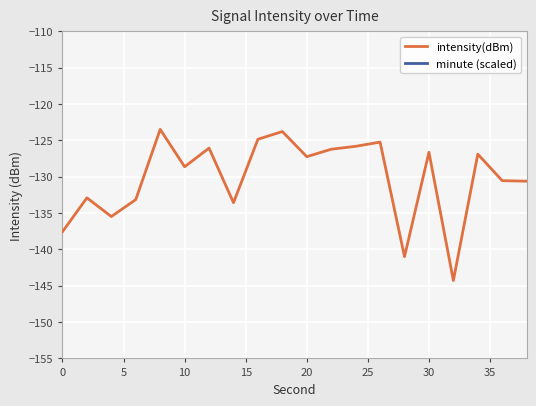

What is the minimum value for intensity(dBm)?

-144.3